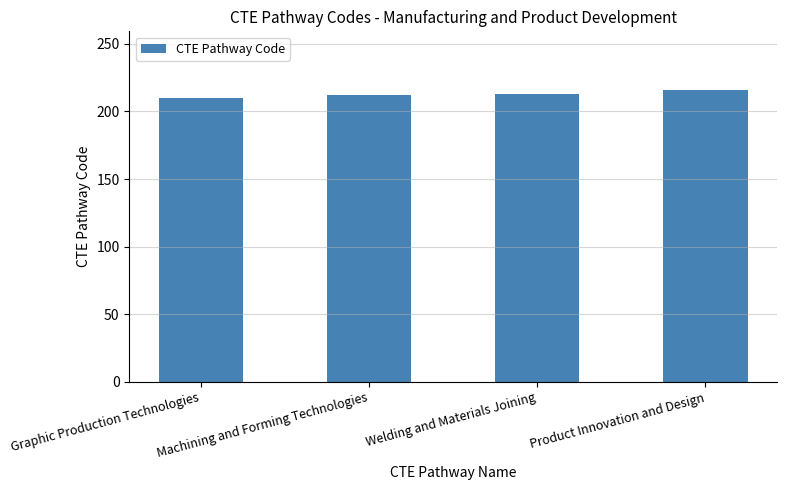

What is the label of the 4th bar from the right?

Graphic Production Technologies